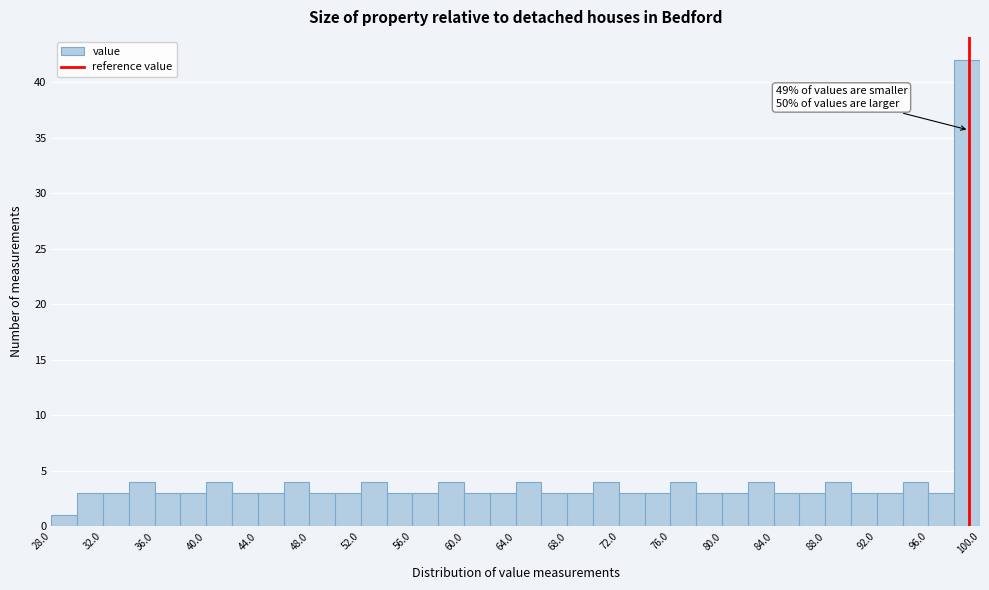

Over which range of the x-axis is the bar tallest?

98 to 100